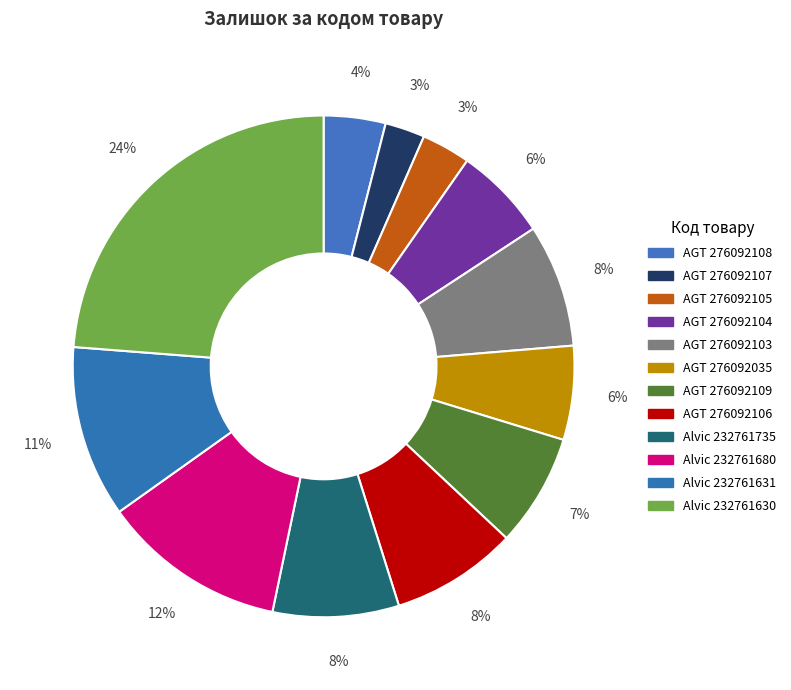

To the nearest percent, what is the difference between the largest and smallest slice percentages?

21%